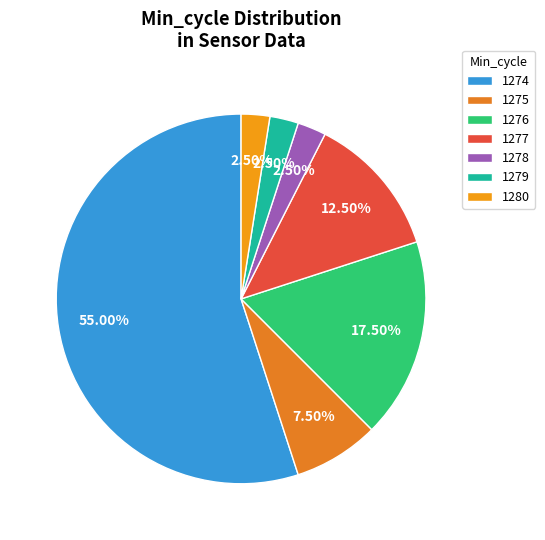

Count the number of slices in the pie.

7